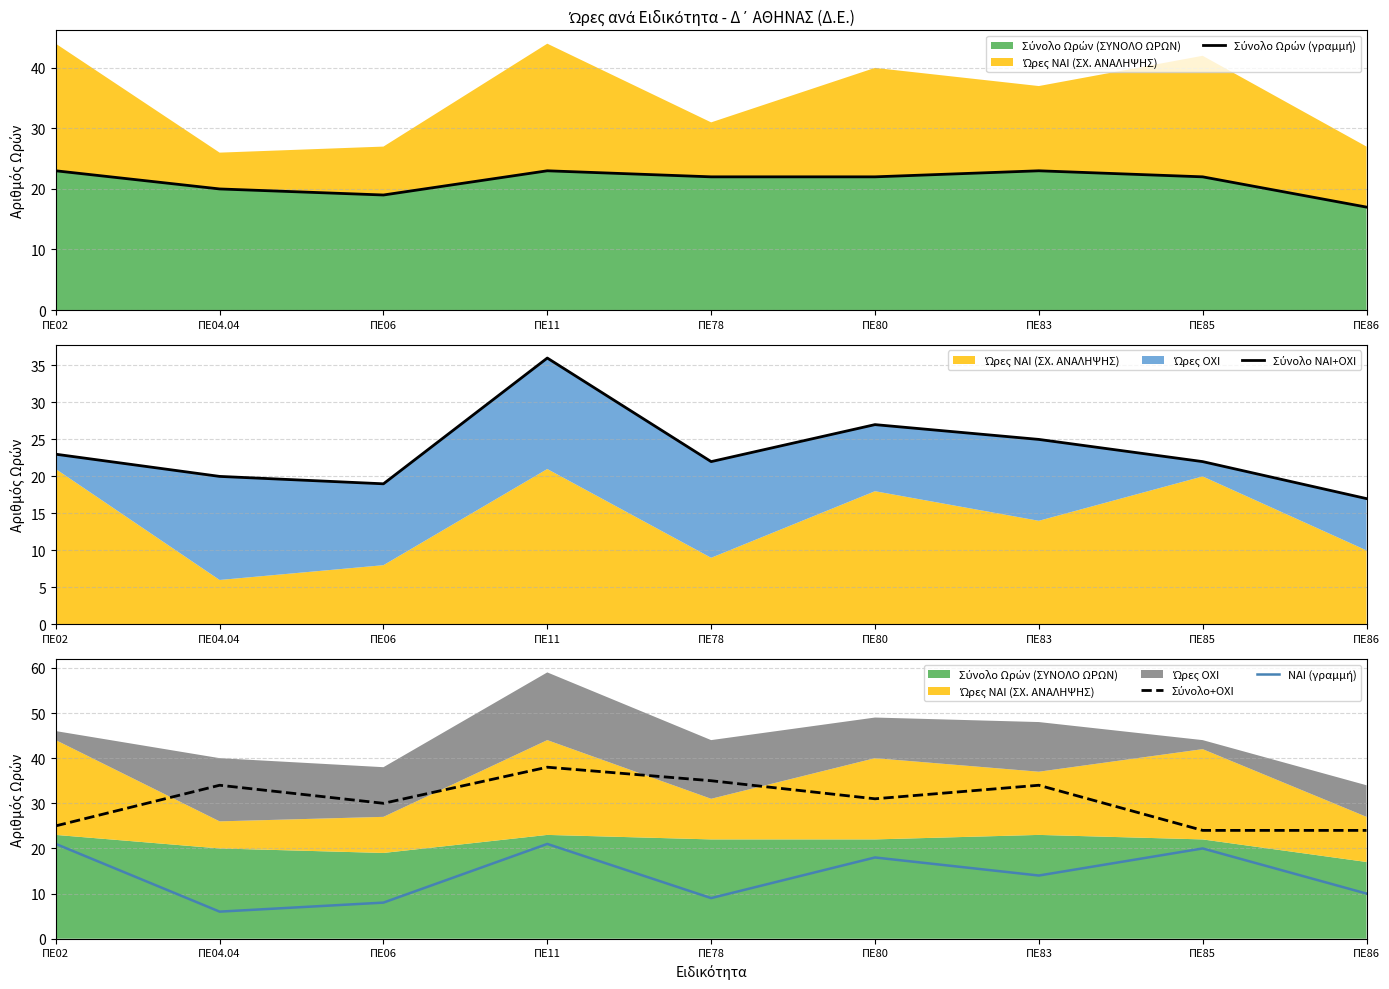

Is the value of Σύνολο+OXI at ΠΕ86 greater than the value of Σύνολο Ωρών (γραμμή) at ΠΕ85?

Yes